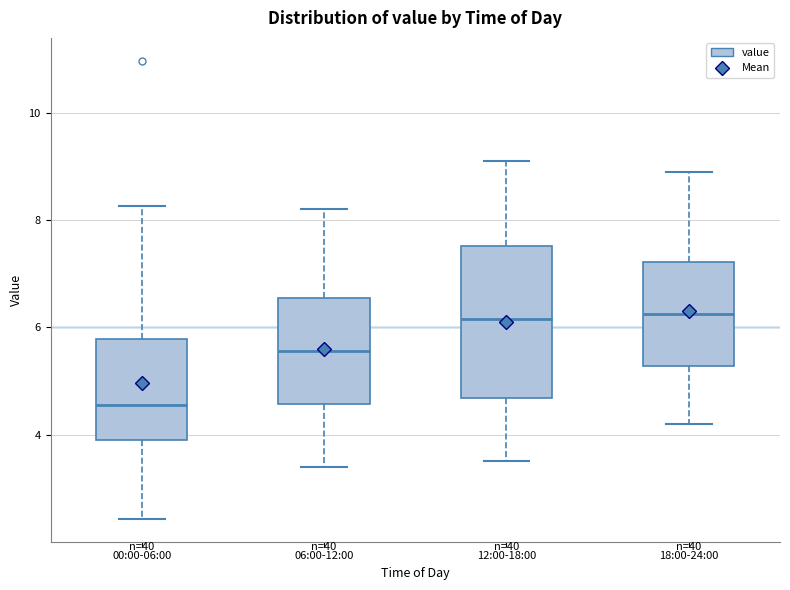

Which box is the tallest, from its lower edge to its upper edge?

12:00-18:00